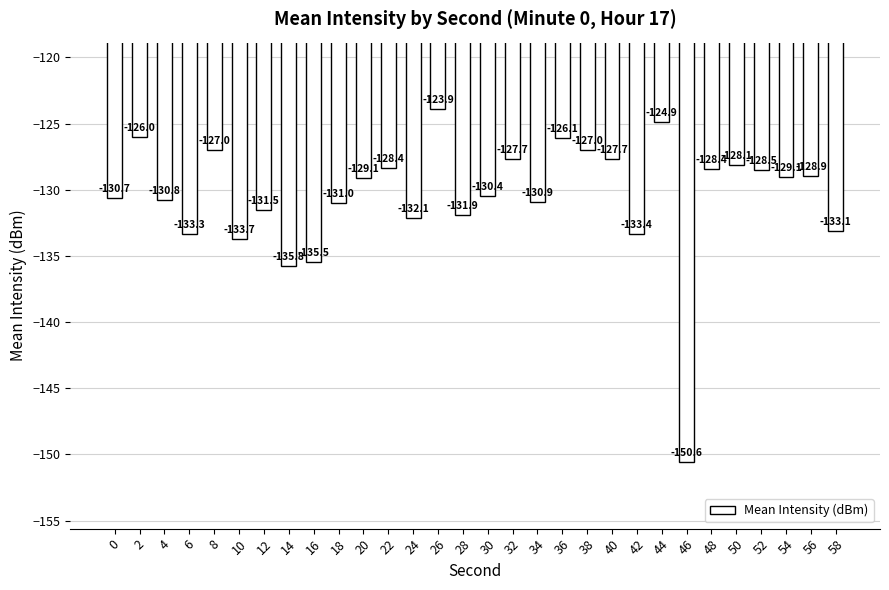

What is the sum of the values at 46 and 30?

-281.0